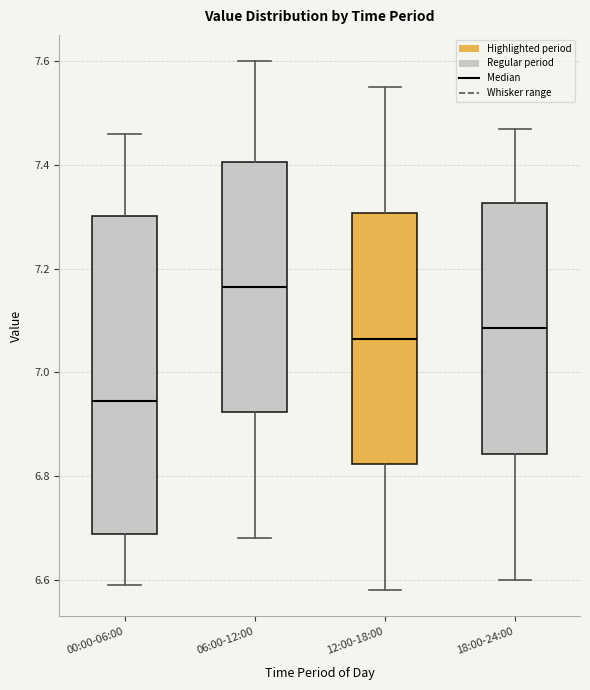

Which box has the lowest median line?

00:00-06:00